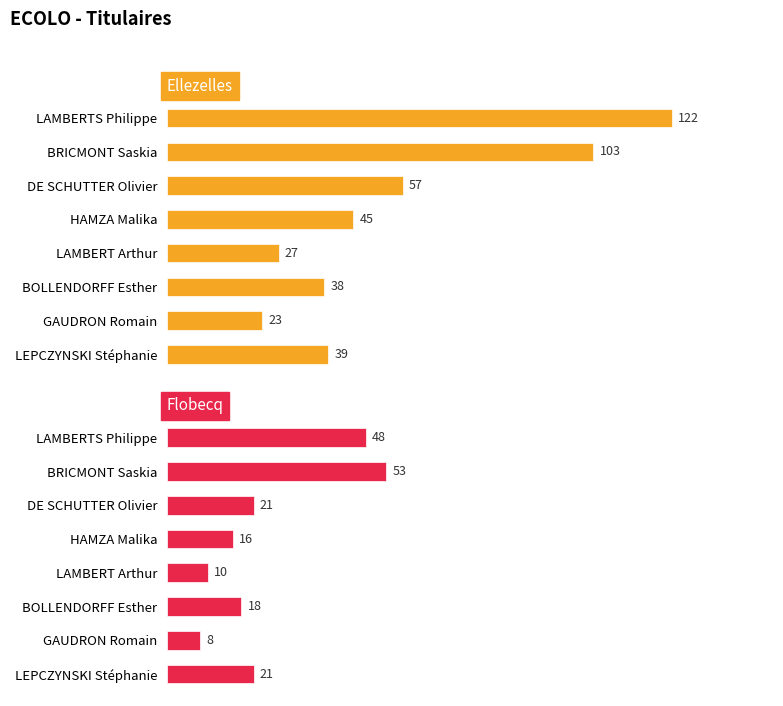

What is the value of the Ellezelles bar at the 2nd from the left?

103